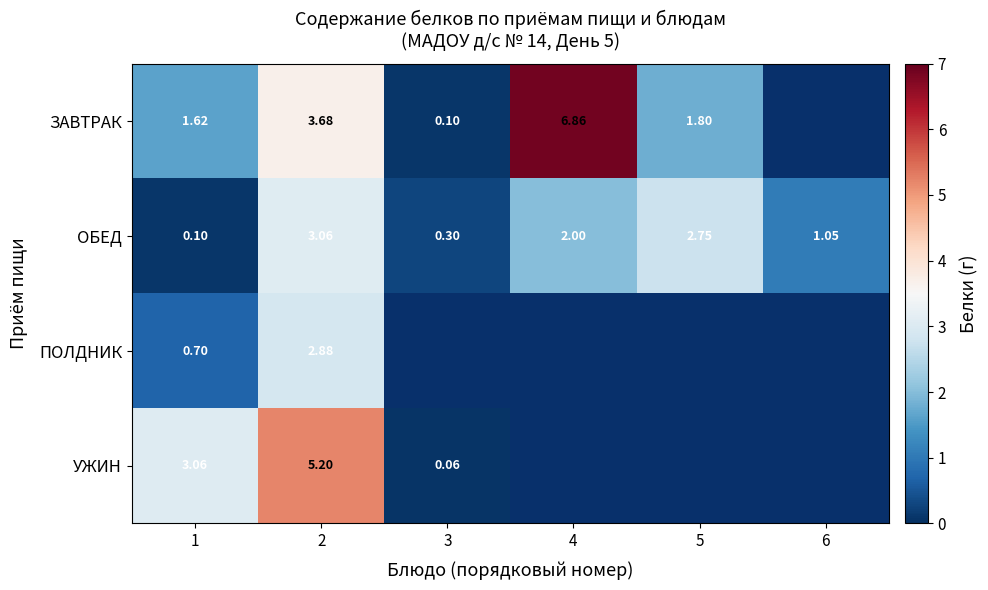

Is the value of ЗАВТРАК at 3 greater than the value of ПОЛДНИК at 2?

No